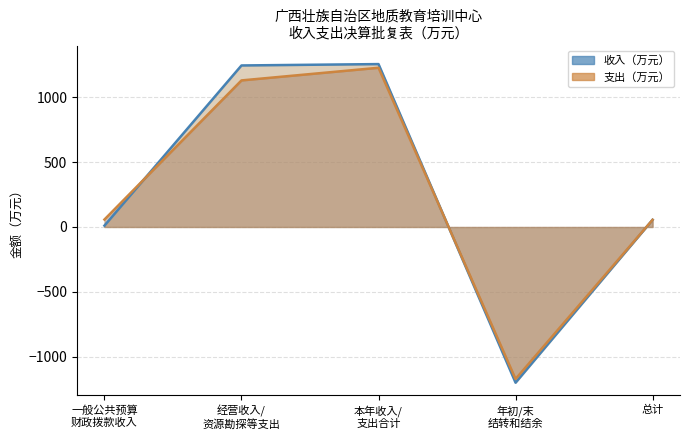

How many negative values does the 收入（万元） series have?

1